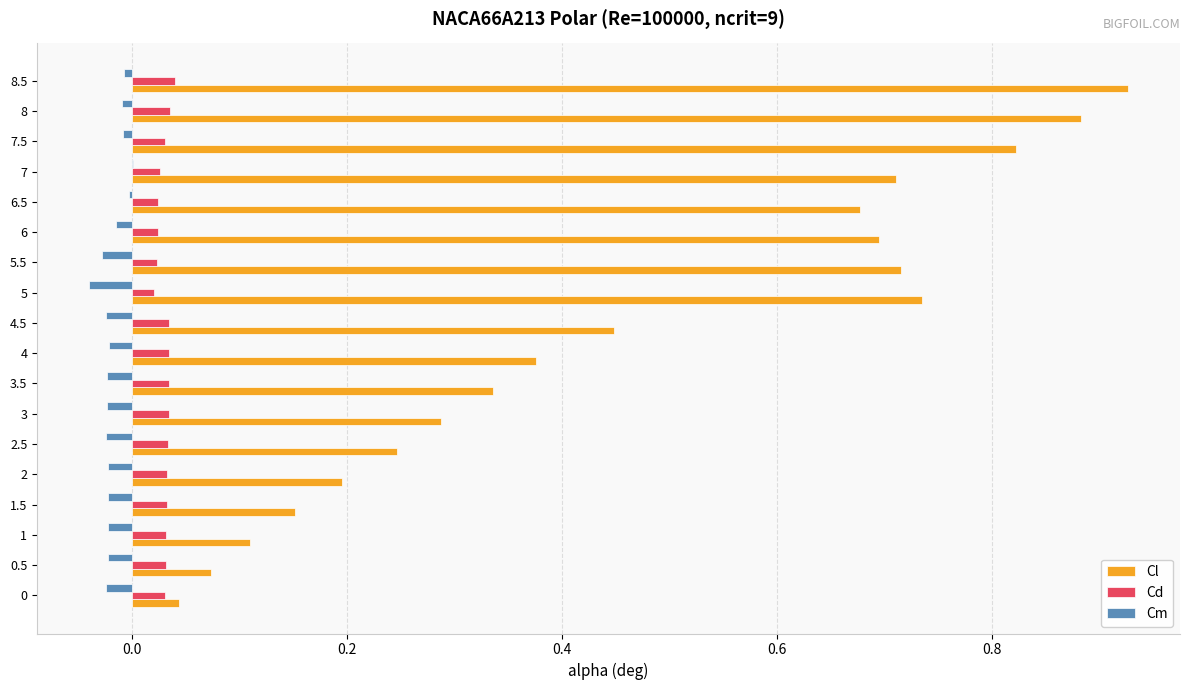

True or false: Cm has a value of -0.0 at 8.

True